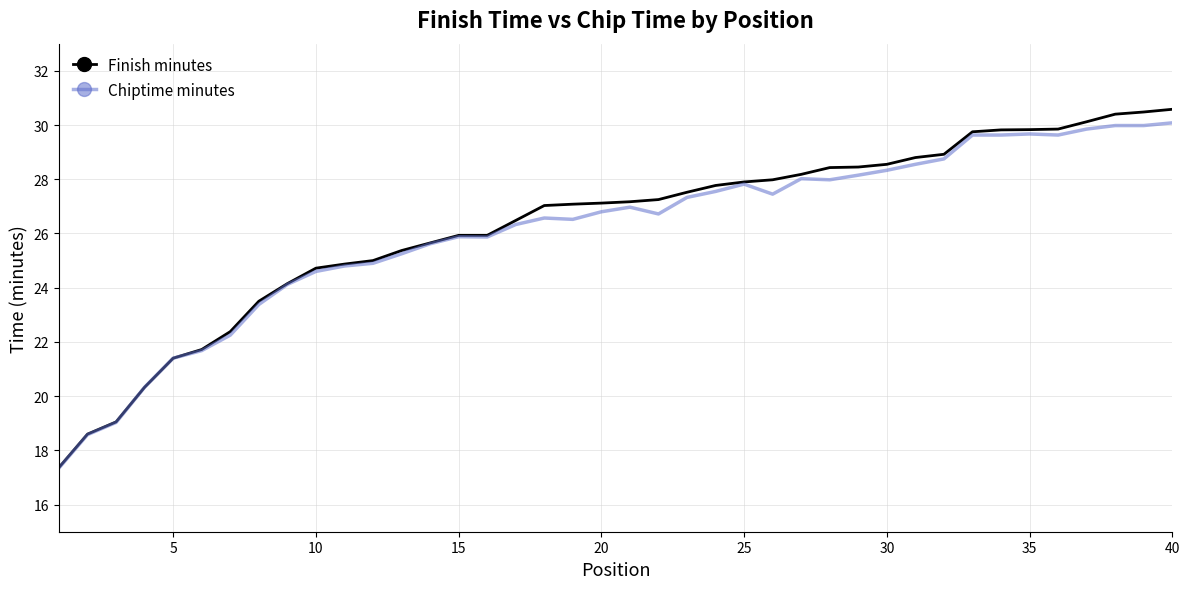

What is the maximum value for Chiptime minutes?

30.1